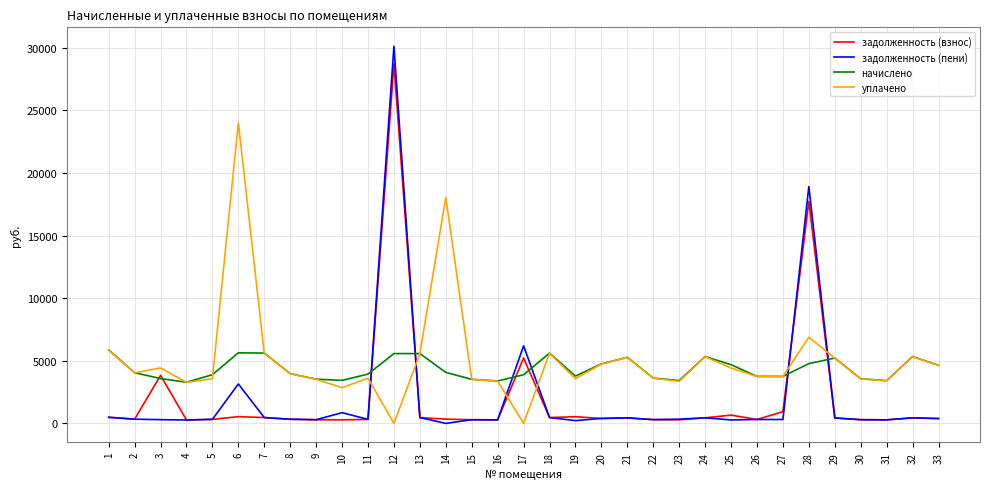

Which series ends up on top after the final intersection of начислено and задолженность (взнос)?

начислено